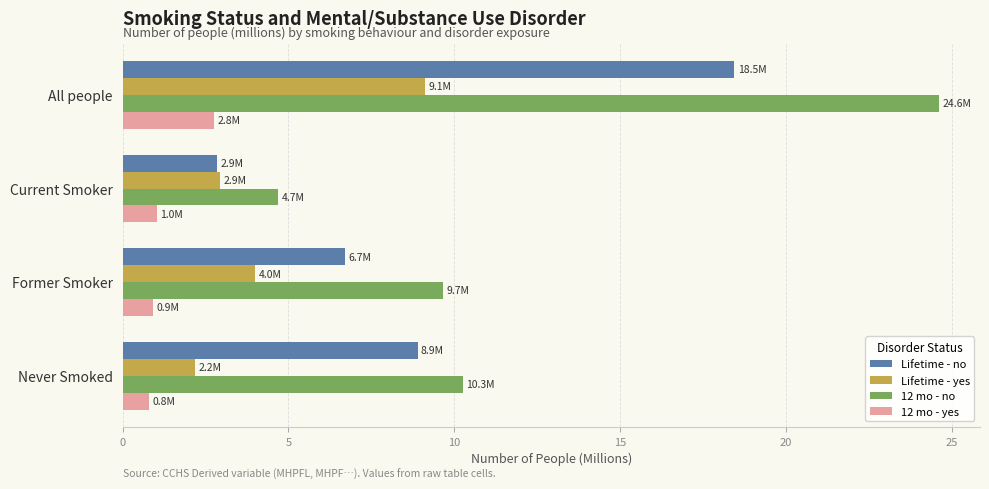

Rank the series by their average value, from highest to lowest.

12 mo - no, Lifetime - no, Lifetime - yes, 12 mo - yes